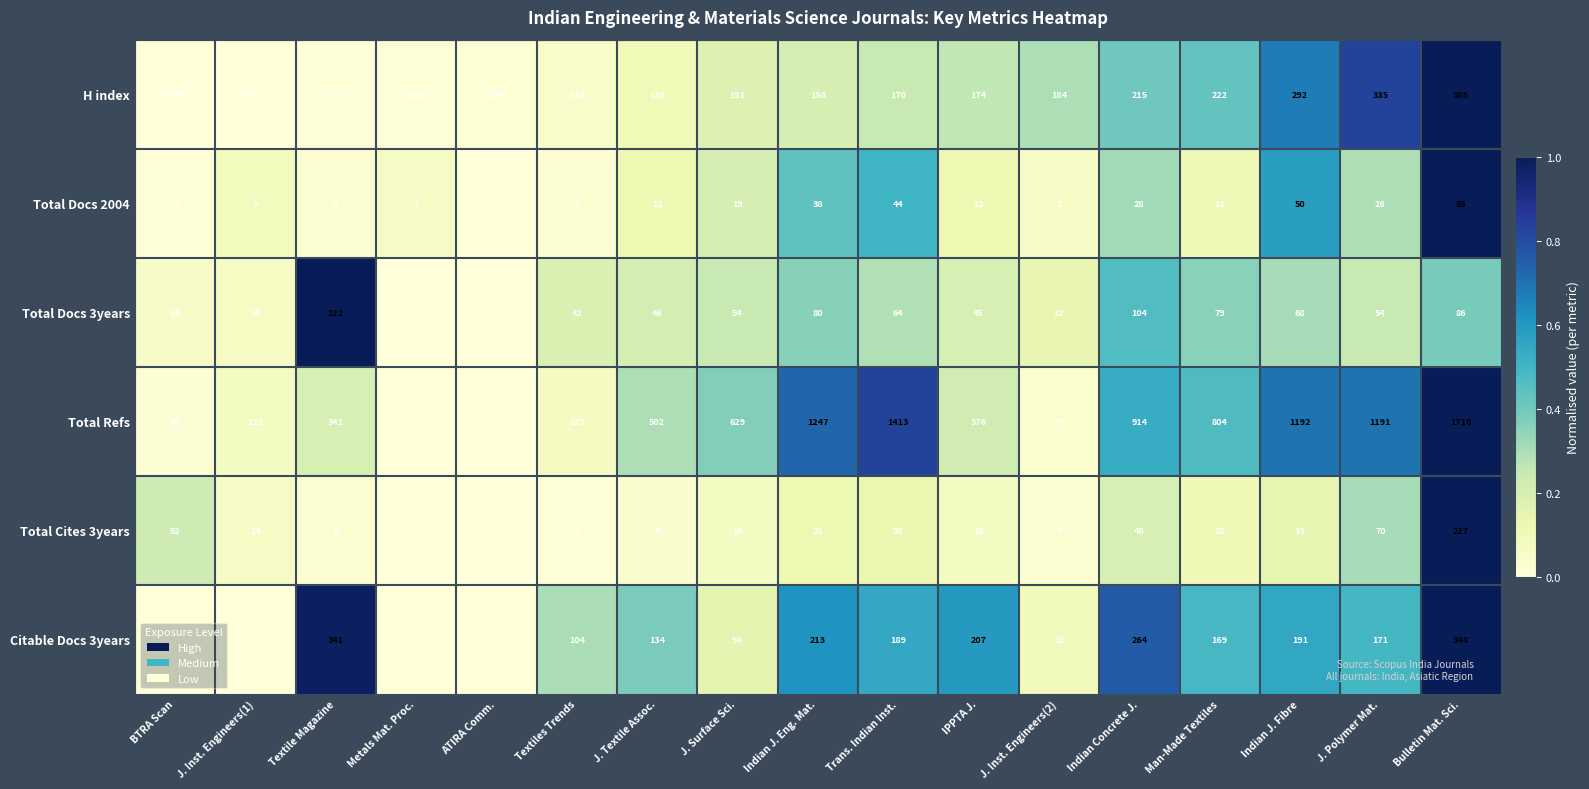

Which series changed the most between Textiles Trends and J. Textile Assoc.?

Total Refs